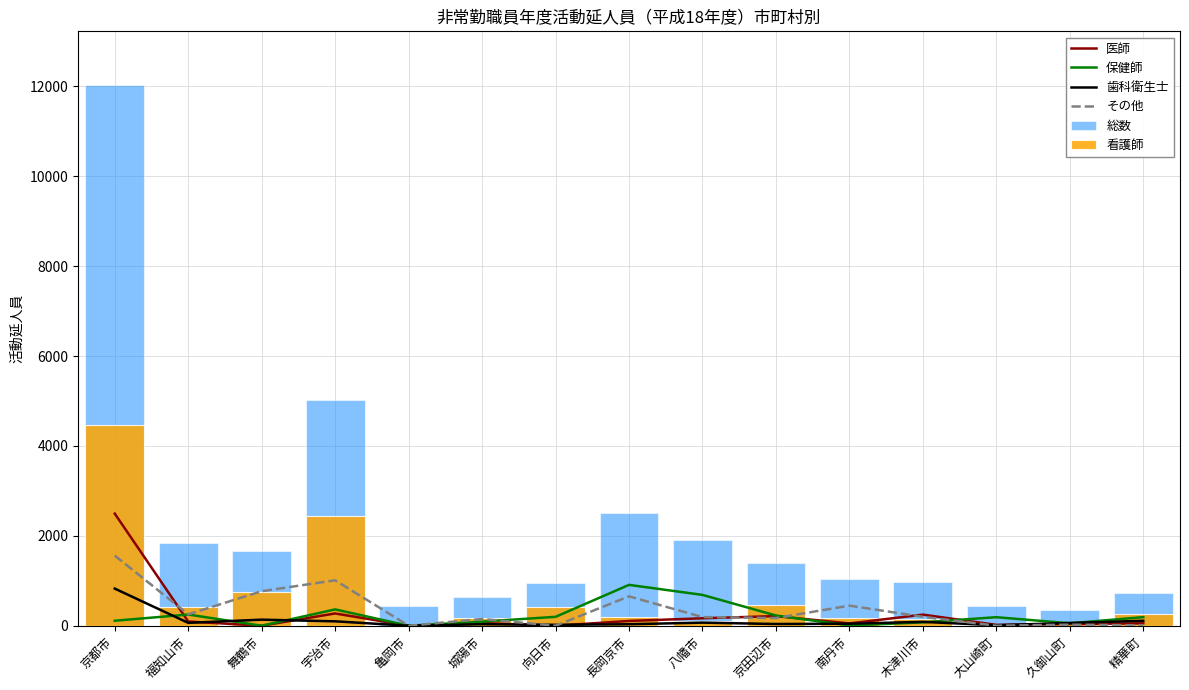

What are all the series names shown in the legend?

医師, 保健師, 歯科衛生士, その他, 総数, 看護師